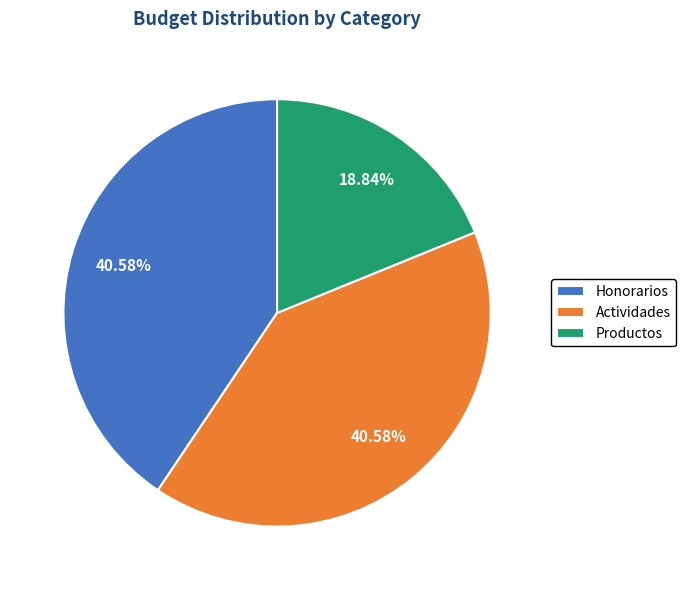

Does Actividades represent more than half of the total?

No